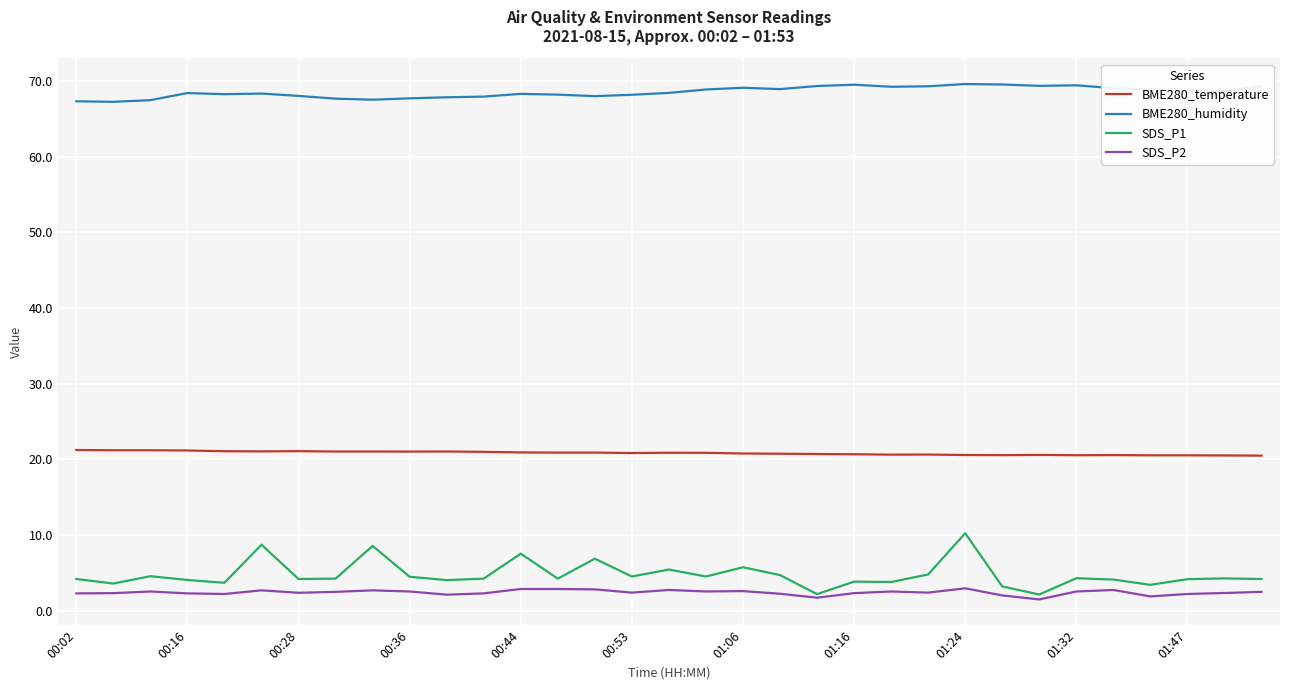

What is the average value of the BME280_temperature series?

20.8